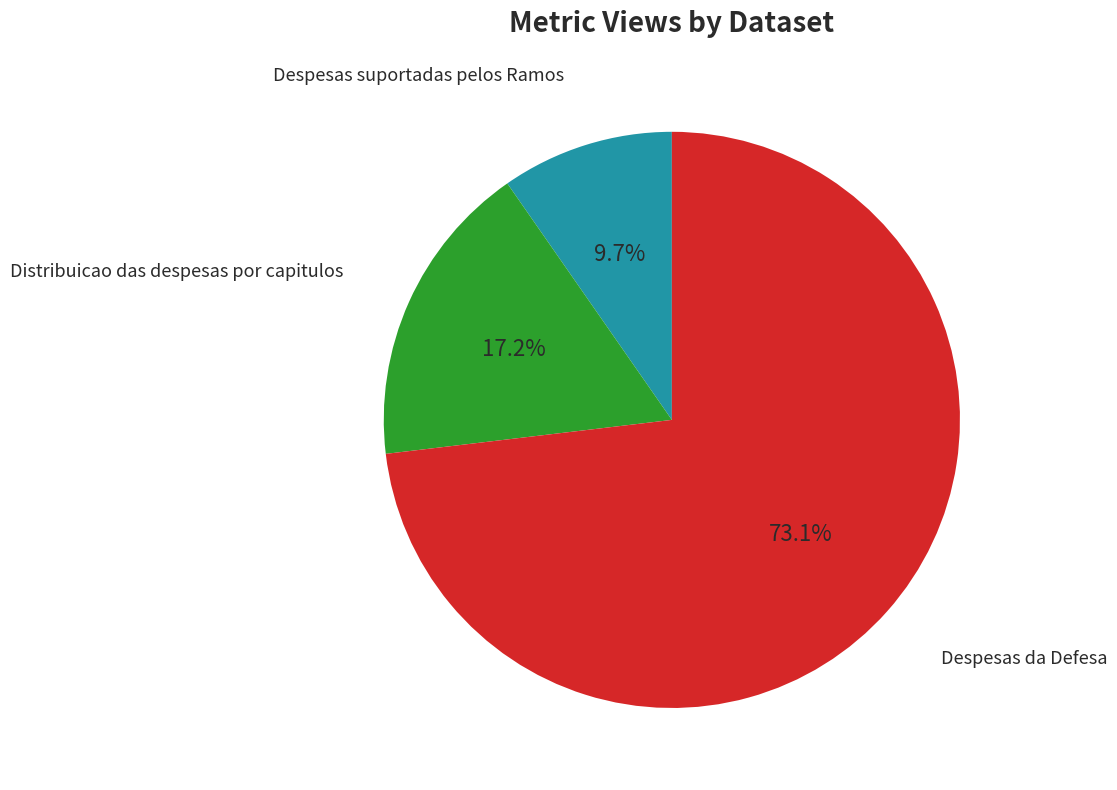

What percentage is the Distribuicao das despesas por capitulos slice, to the nearest percent?

17%